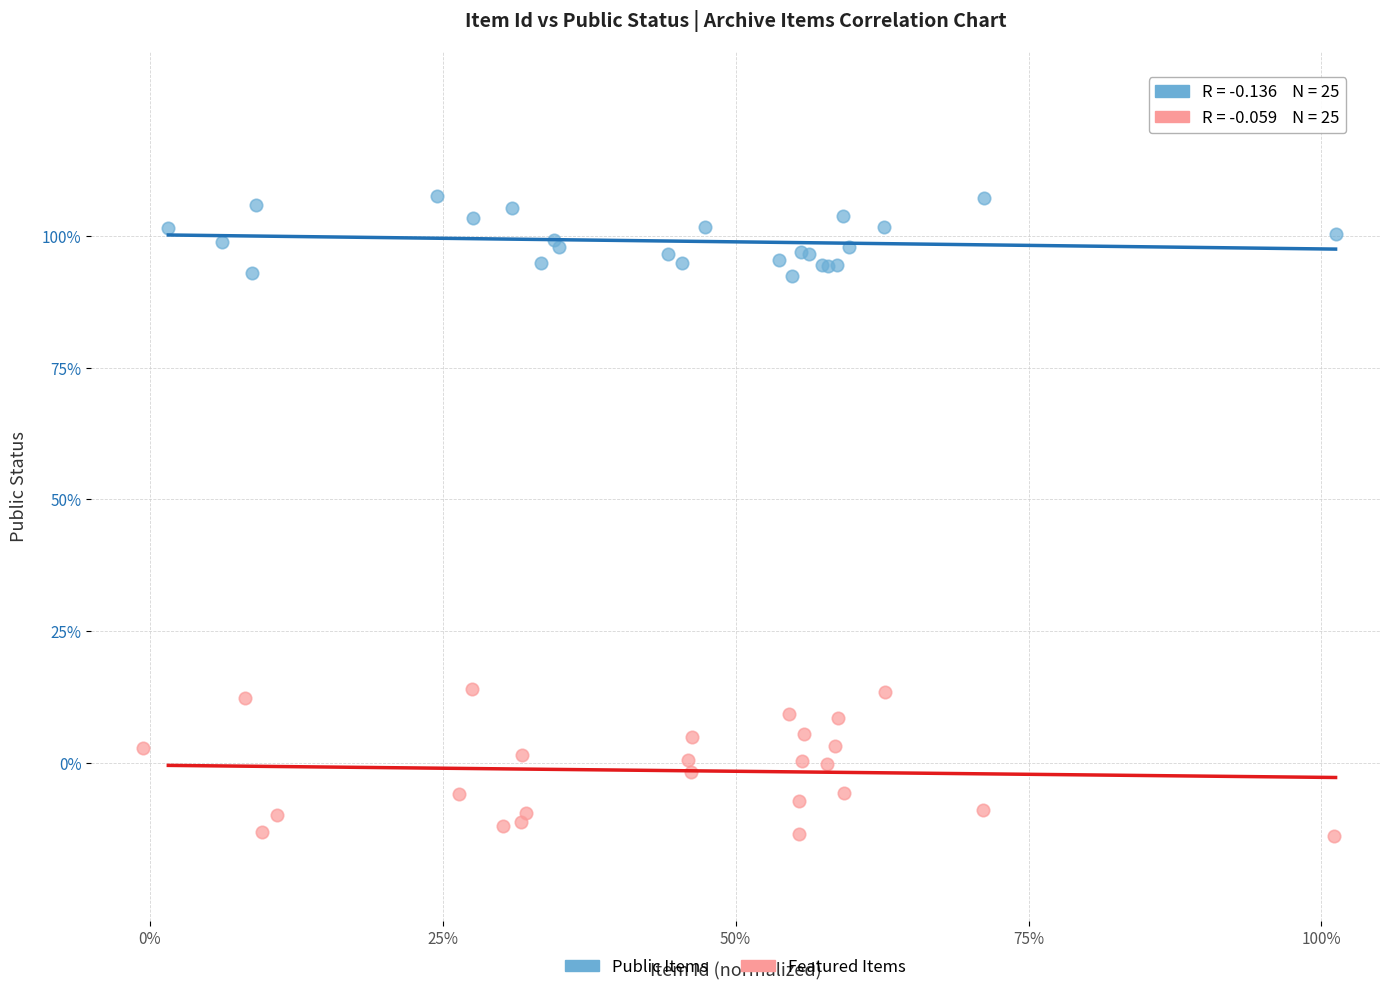

What are all the series names shown in the legend?

Public Items, Featured Items